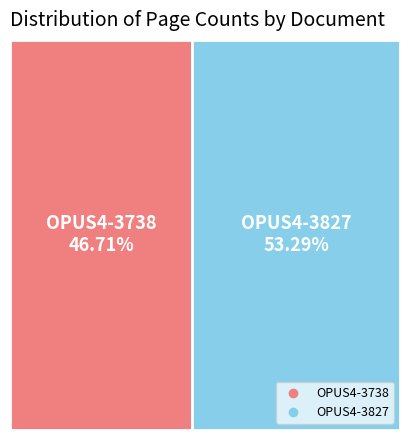

True or false: OPUS4-3827 accounts for 60% of the total.

False